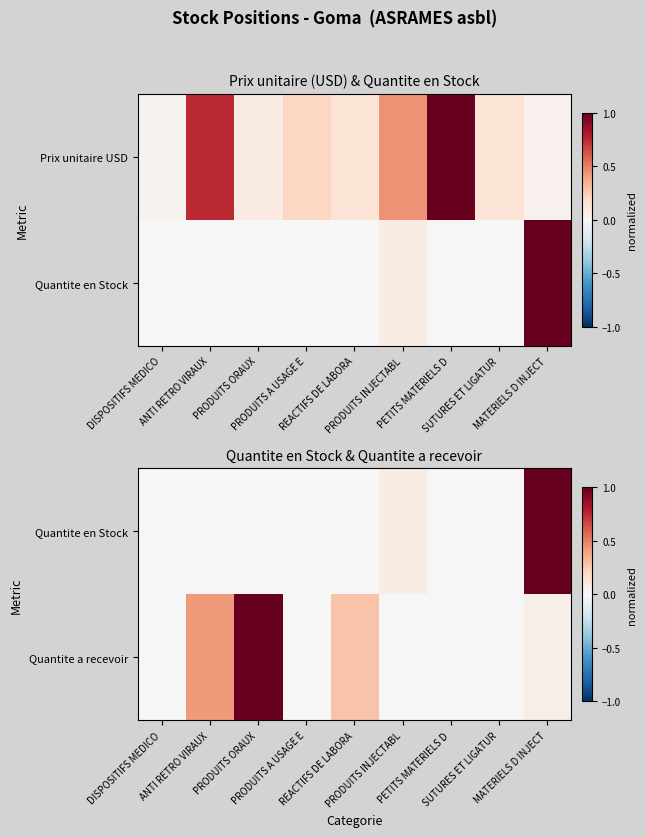

What is the average value of the Quantite a recevoir series?

0.2